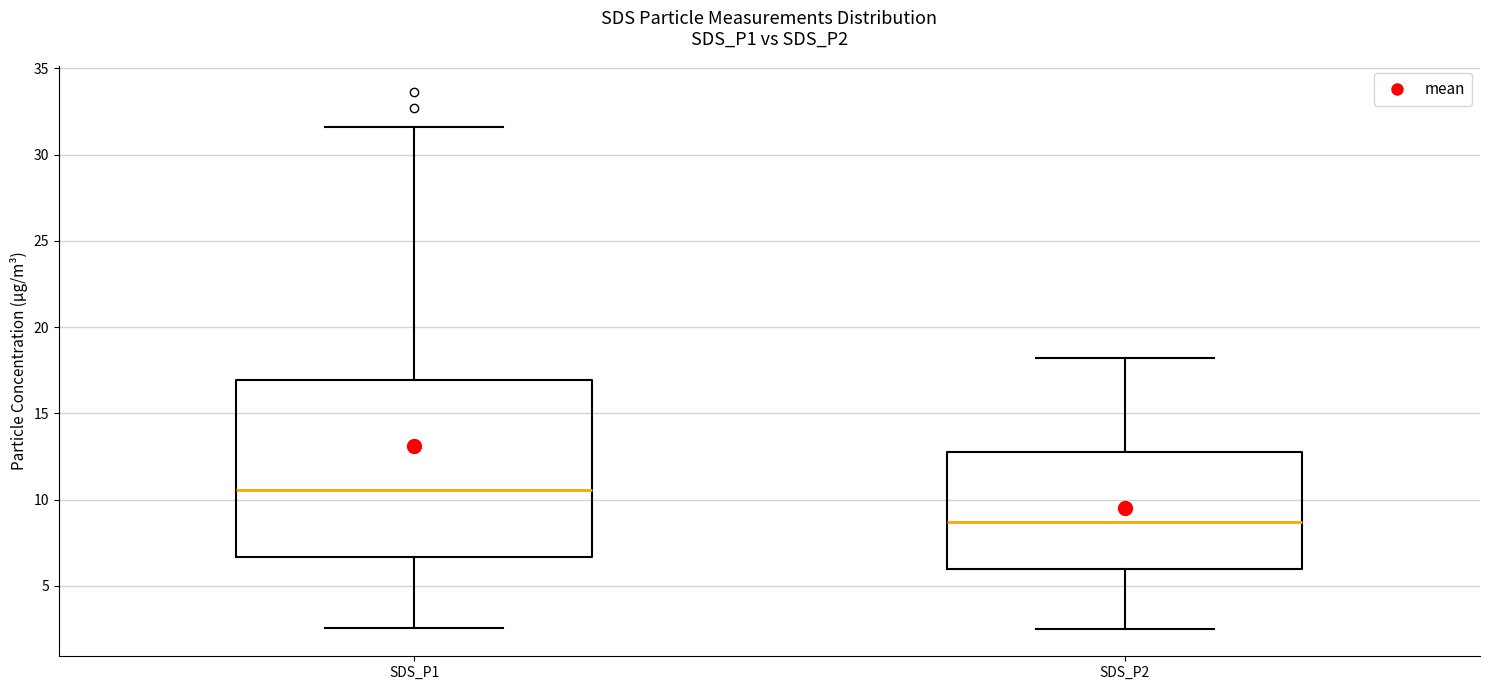

Reading left to right, transcribe this box plot: for each box, give where its median line is, the range the box spans, and where its two whiskers end, as read against the y-axis. The values are not printed on the chart, so give them approximately, as read against the axis.

SDS_P1: median 10.5, box 6.5 to 17.0, whiskers 2.5 to 31.5
SDS_P2: median 8.5, box 6.0 to 13.0, whiskers 2.5 to 18.0